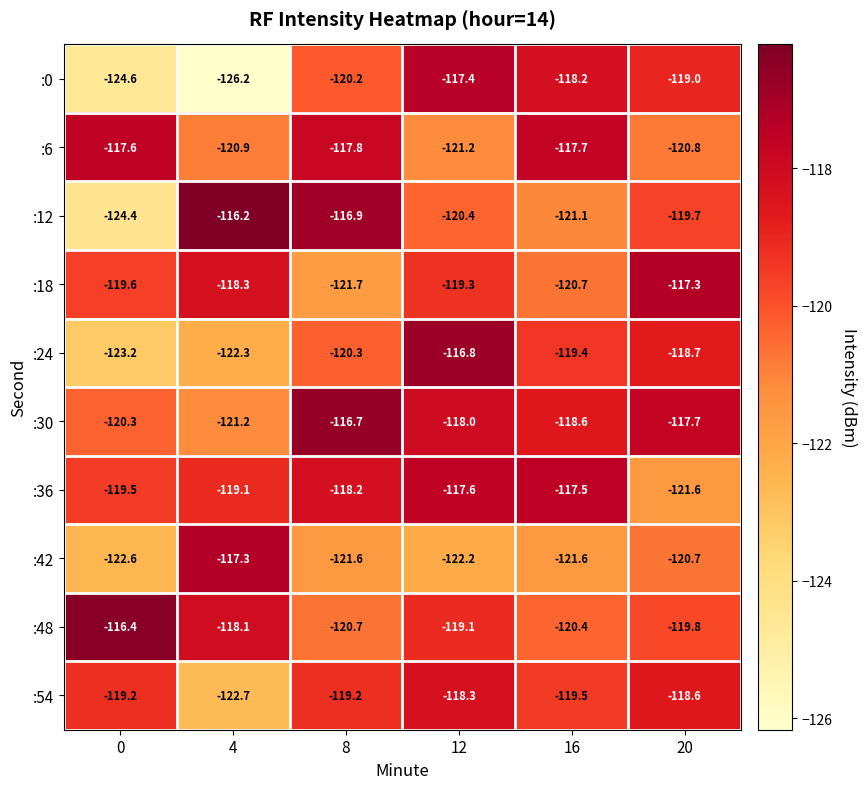

The :18 series shows -155.3 at 4. True or false?

False